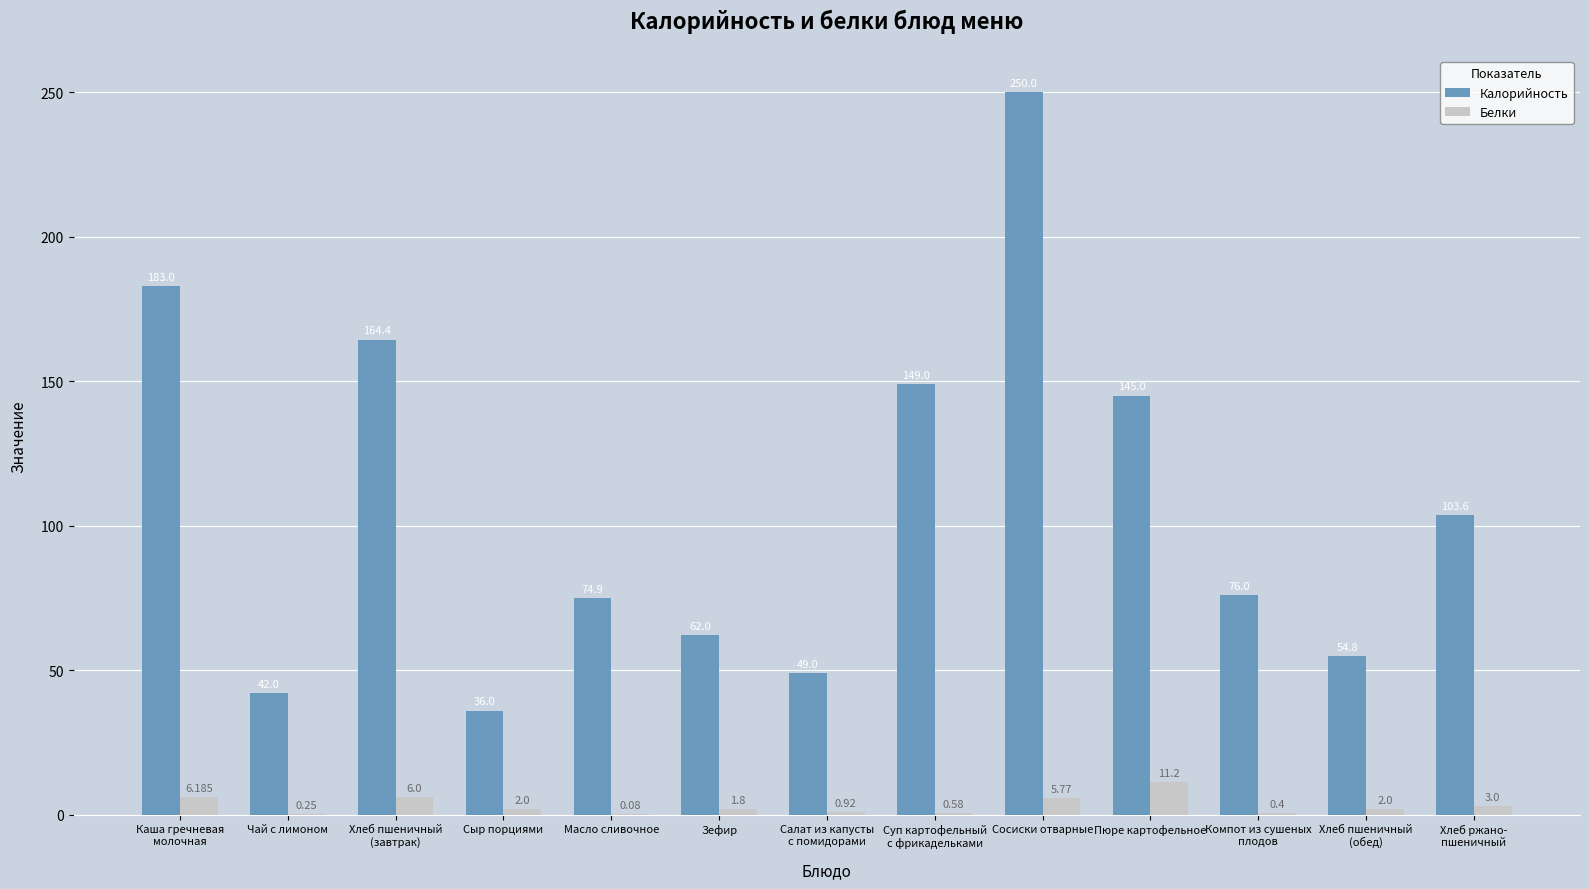

At which label does Калорийность reach its peak?

Сосиски отварные